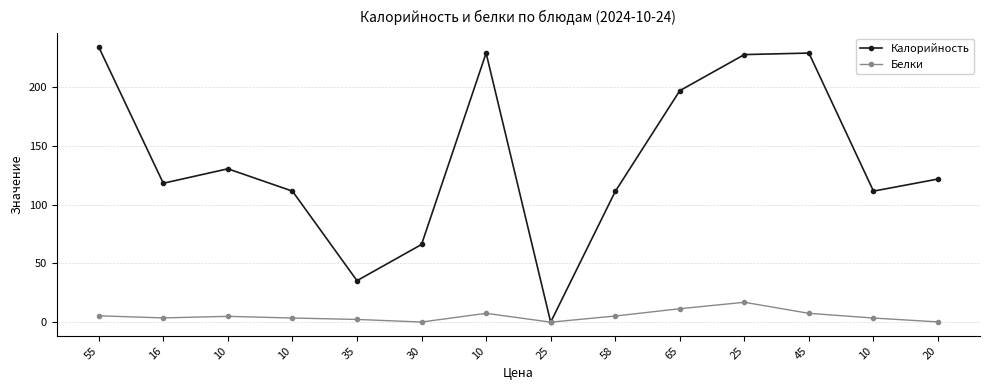

Count the number of data series in this chart.

2